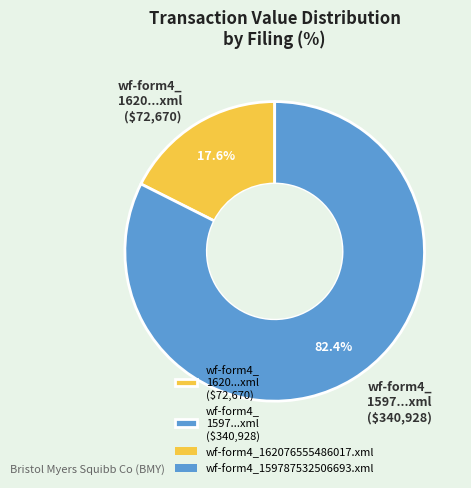

How much of the chart is everything except wf-form4_ 1620...xml ($72,670)?

82.4%